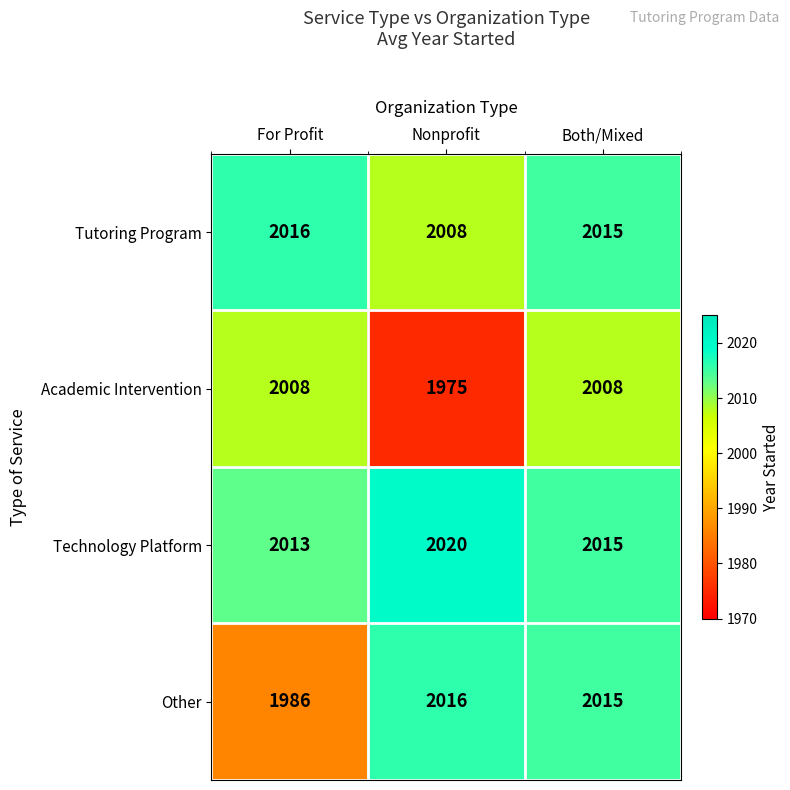

What is the spread (max minus min) of values at Both/Mixed?

7